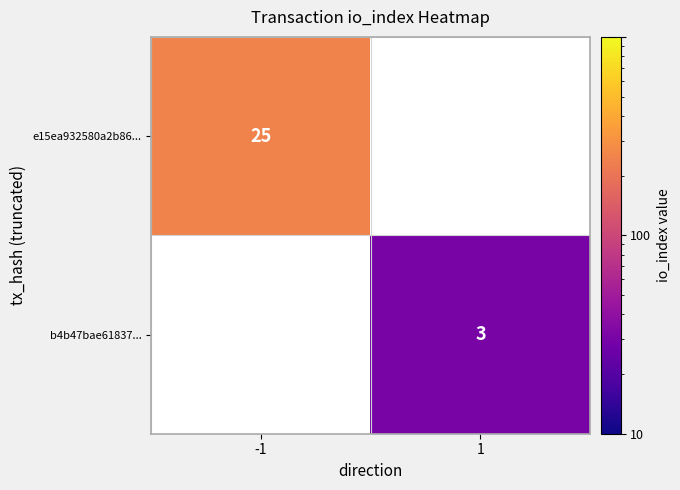

At which category does the chart reach its peak across all series?

-1